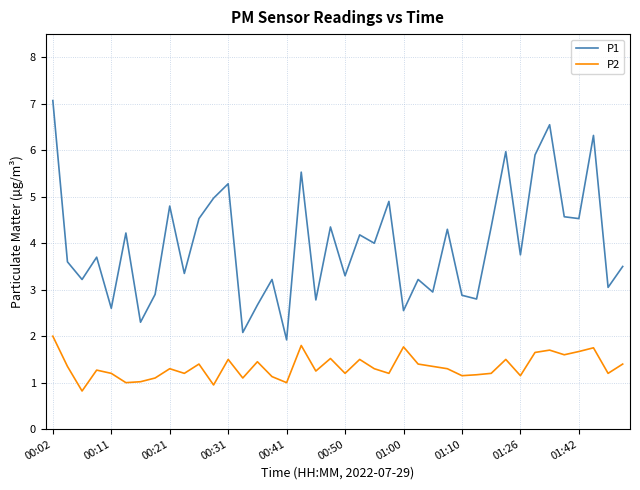

What is the difference between the maximum and minimum values in the P2 series?

1.2